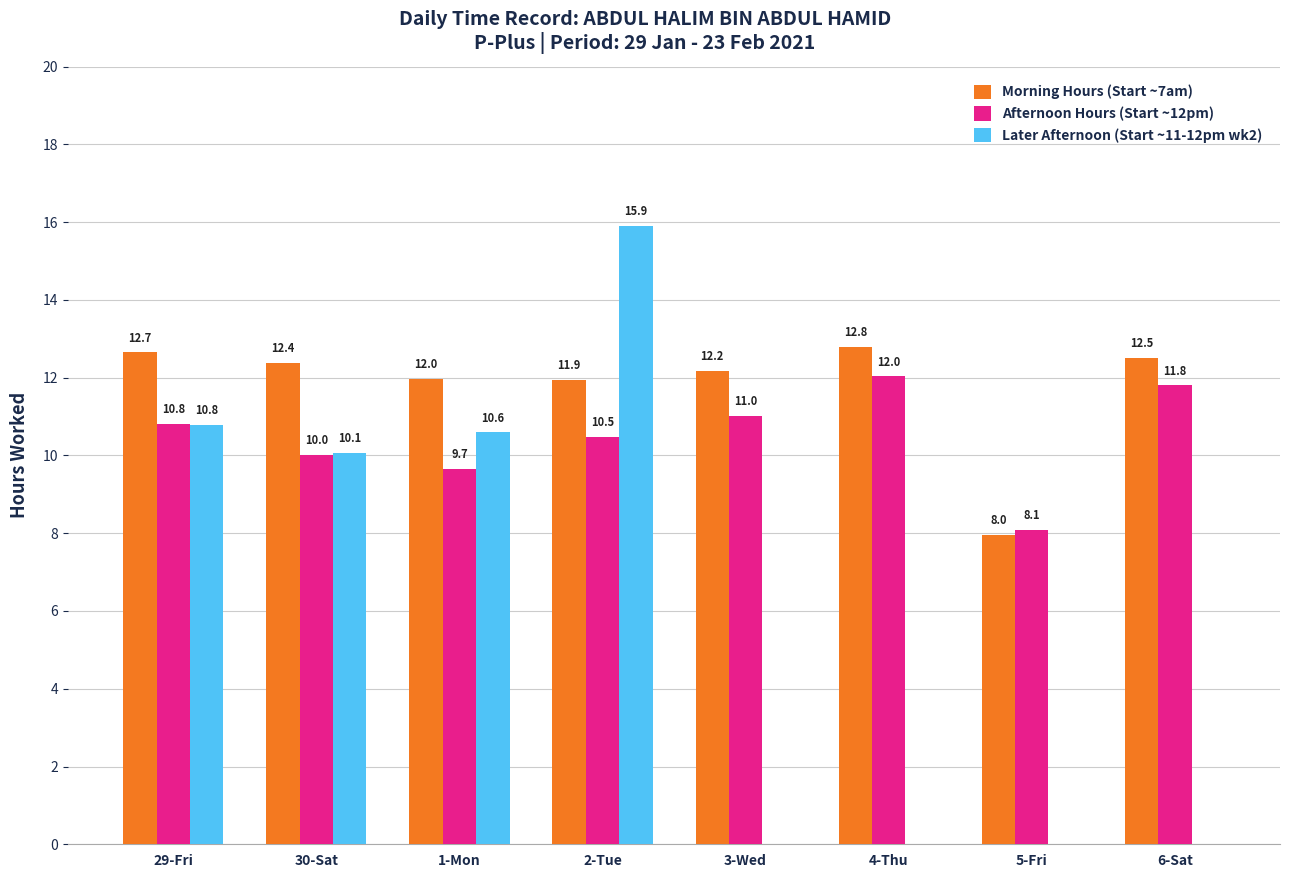

How many distinct data groups are displayed?

3